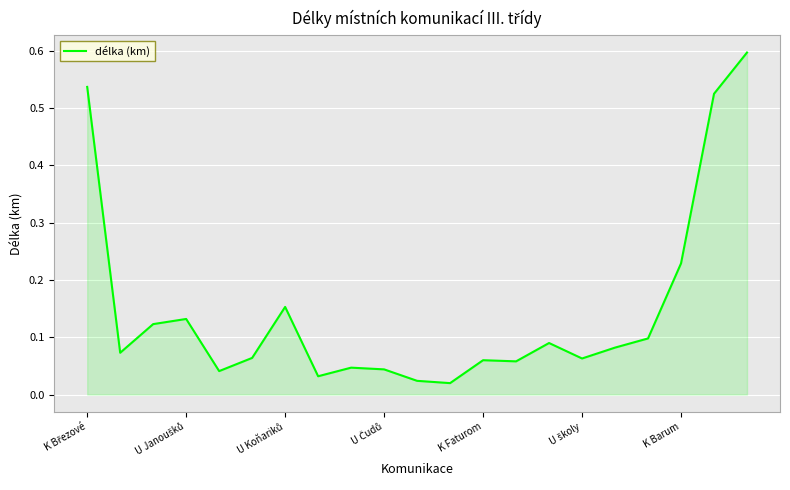

What is the greatest value displayed?

0.6